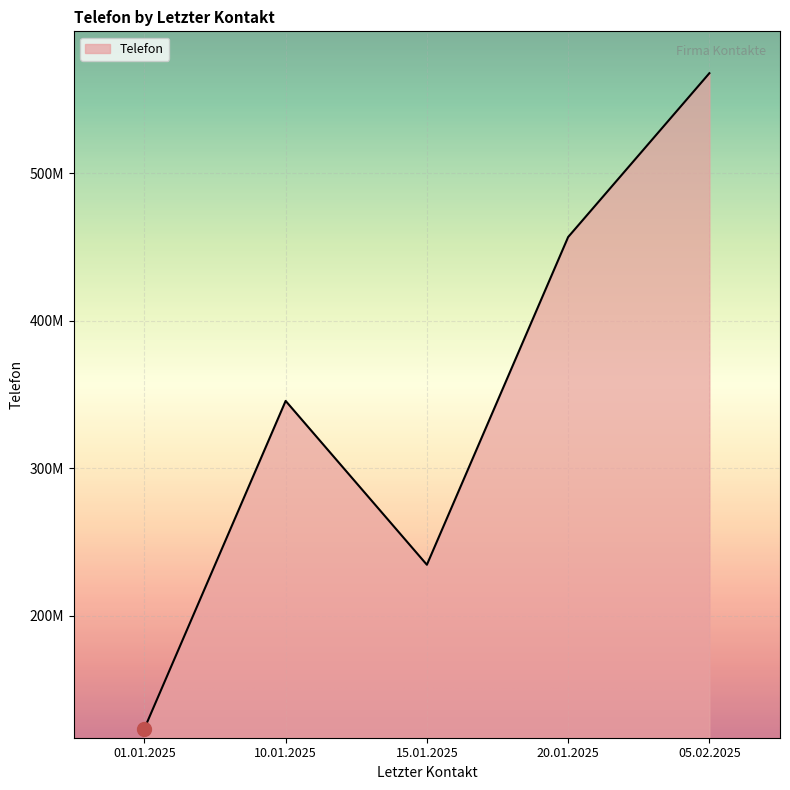

Is this an area chart (filled region under the line)?

Yes